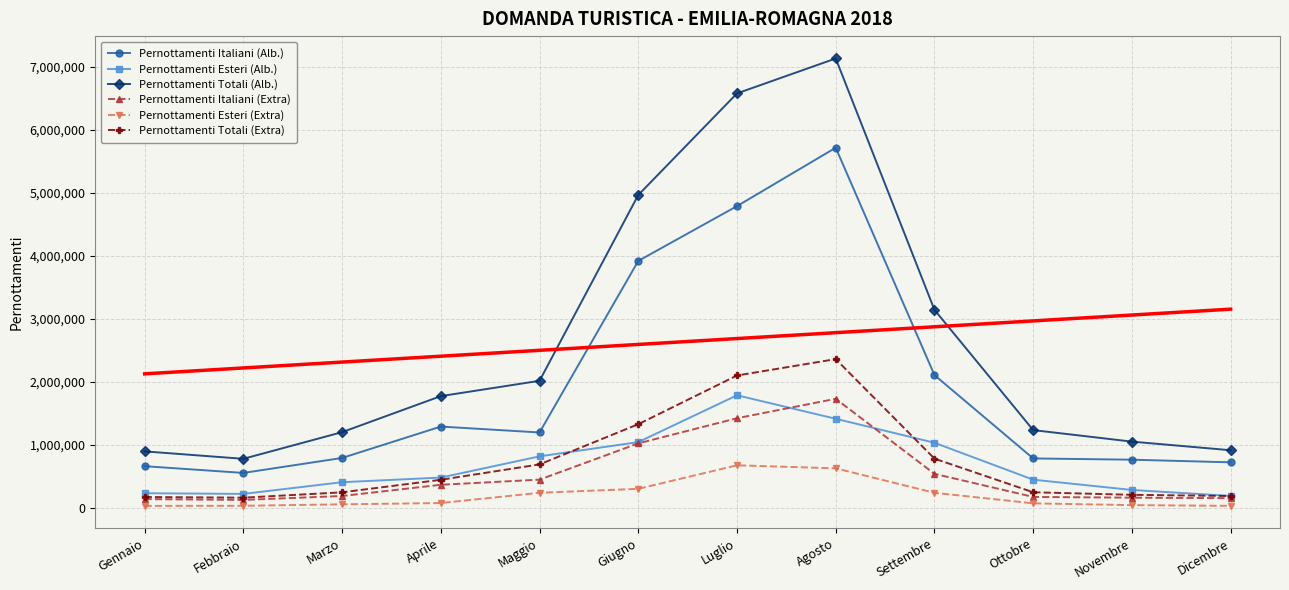

Is this an area chart (filled region under the line)?

No